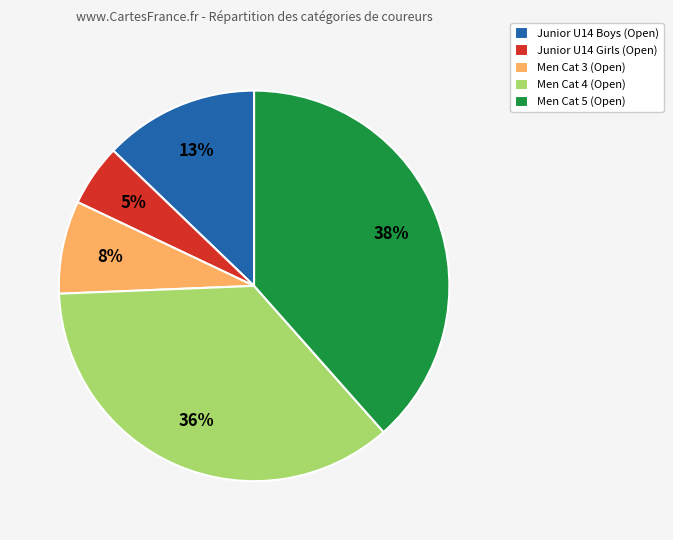

Is there any slice that represents more than half of the pie?

No